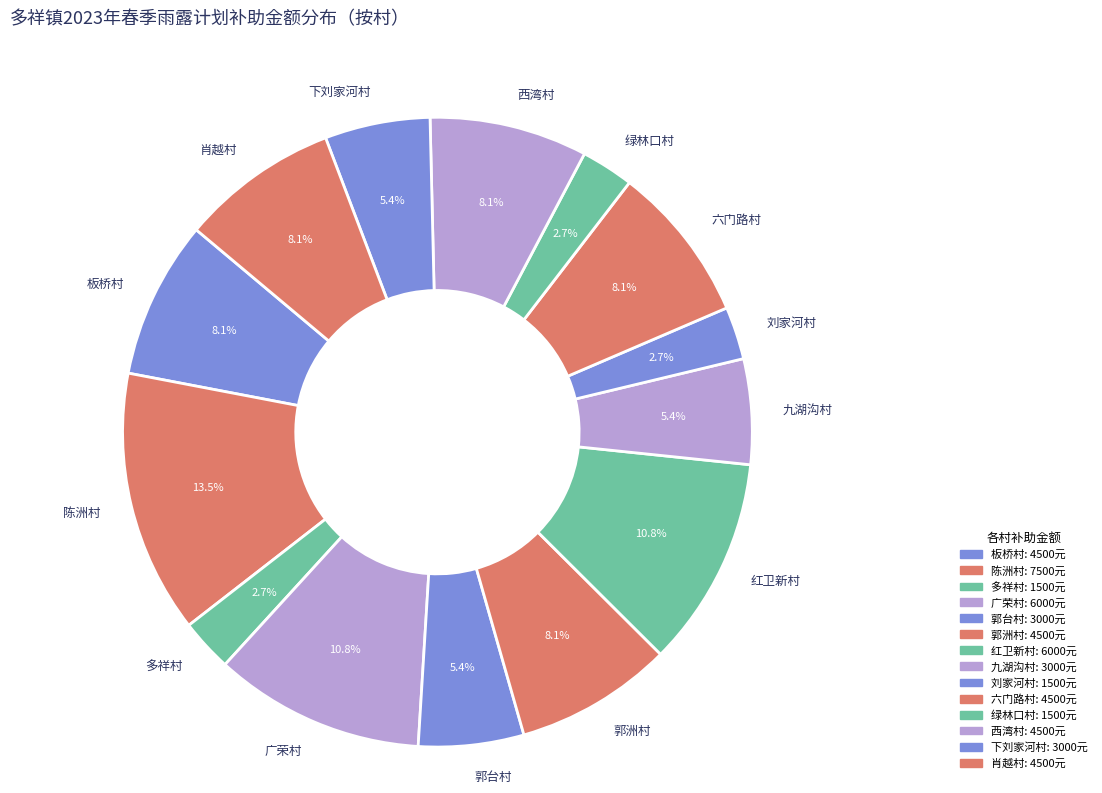

Which slice is the largest?

陈洲村